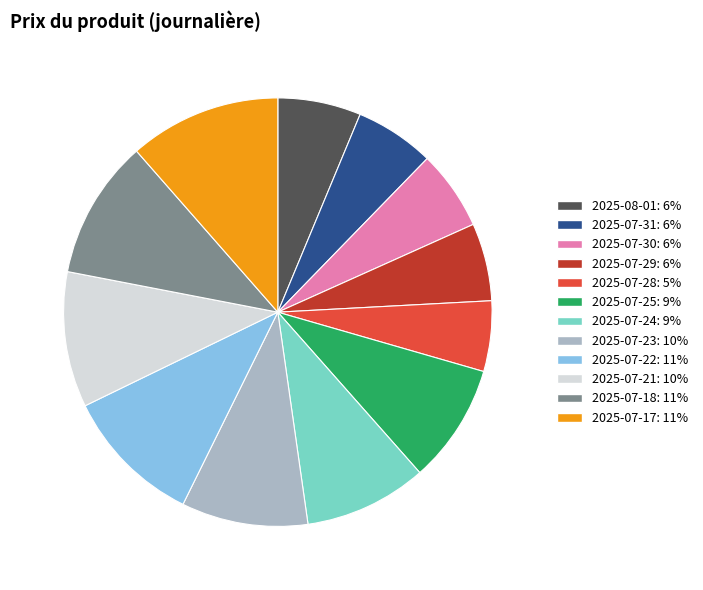

Which slice is the smallest?

2025-07-28